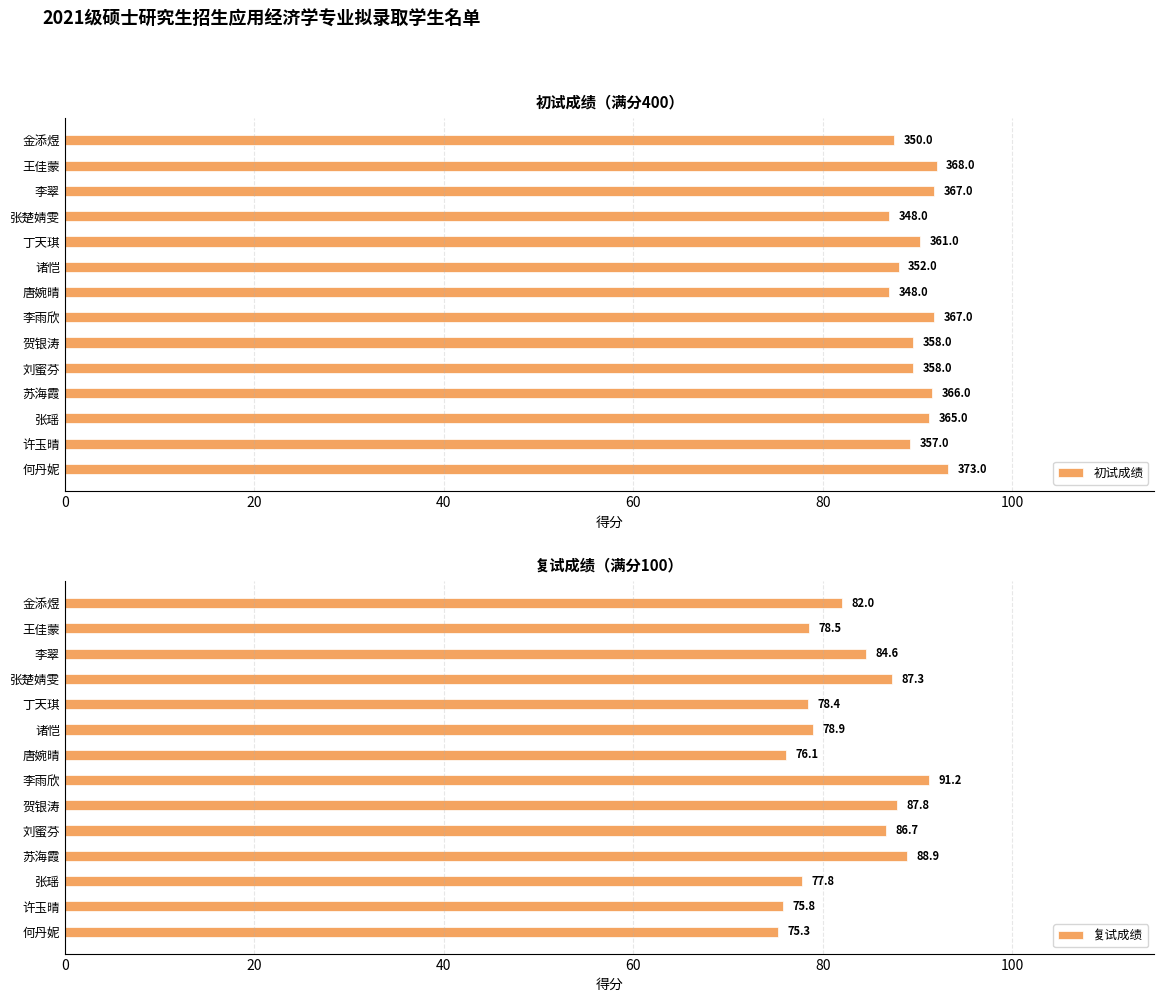

What is the sum of the 复试成绩 values at 丁天琪 and 李翠?

163.0